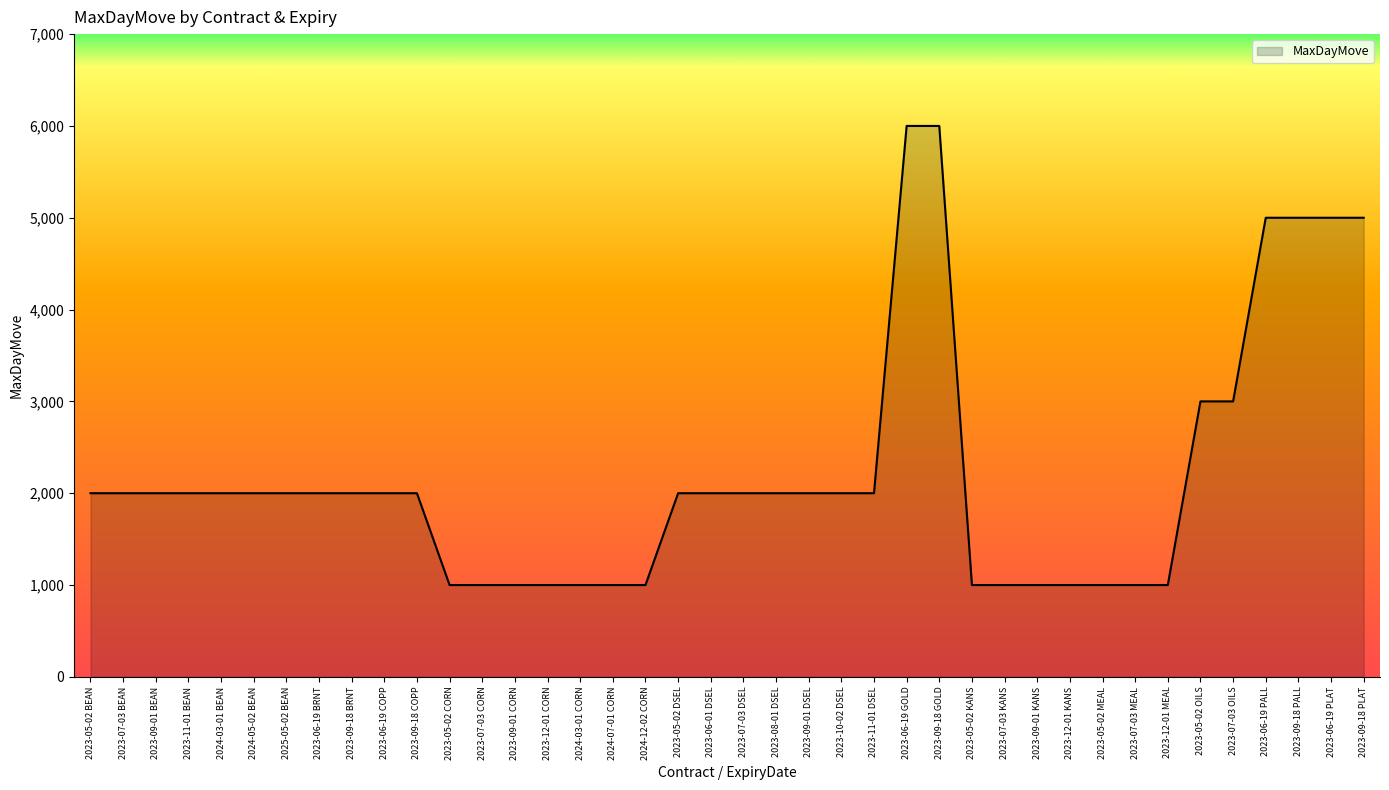

Reading left to right, list all the values displayed in this chart.

2023-05-02 BEAN=2000	2023-07-03 BEAN=2000	2023-09-01 BEAN=2000	2023-11-01 BEAN=2000	2024-03-01 BEAN=2000	2024-05-02 BEAN=2000	2025-05-02 BEAN=2000	2023-06-19 BRNT=2000	2023-09-18 BRNT=2000	2023-06-19 COPP=2000	2023-09-18 COPP=2000	2023-05-02 CORN=1000	2023-07-03 CORN=1000	2023-09-01 CORN=1000	2023-12-01 CORN=1000	2024-03-01 CORN=1000	2024-07-01 CORN=1000	2024-12-02 CORN=1000	2023-05-02 DSEL=2000	2023-06-01 DSEL=2000	2023-07-03 DSEL=2000	2023-08-01 DSEL=2000	2023-09-01 DSEL=2000	2023-10-02 DSEL=2000	2023-11-01 DSEL=2000	2023-06-19 GOLD=6000	2023-09-18 GOLD=6000	2023-05-02 KANS=1000	2023-07-03 KANS=1000	2023-09-01 KANS=1000	2023-12-01 KANS=1000	2023-05-02 MEAL=1000	2023-07-03 MEAL=1000	2023-12-01 MEAL=1000	2023-05-02 OILS=3000	2023-07-03 OILS=3000	2023-06-19 PALL=5000	2023-09-18 PALL=5000	2023-06-19 PLAT=5000	2023-09-18 PLAT=5000